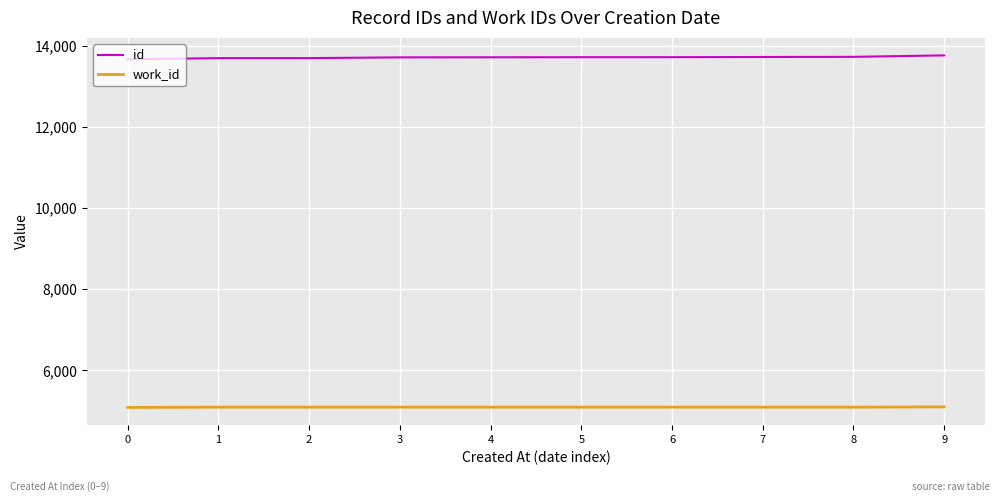

How many lines are shown in the chart?

2